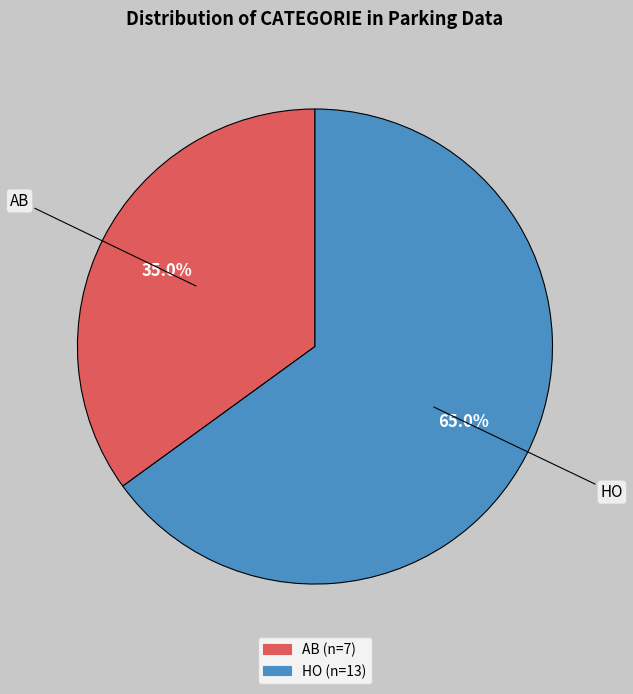

How many slices are in this pie chart?

2